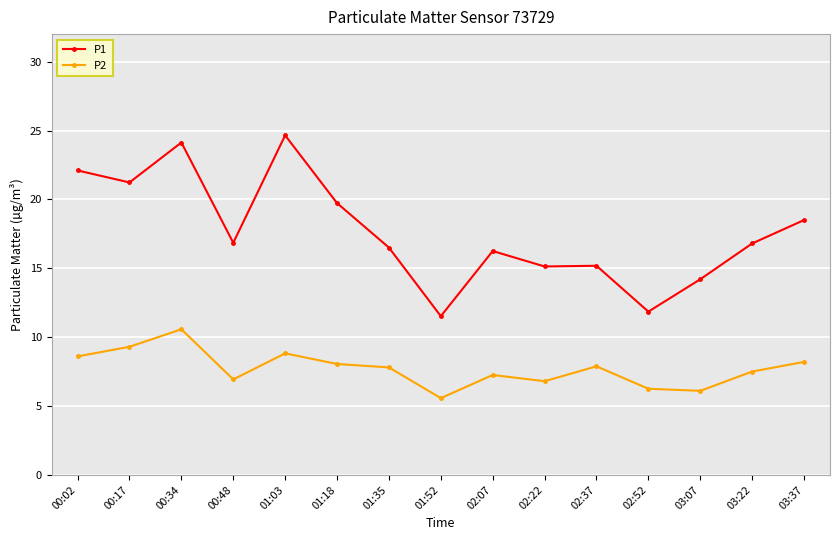

In P1, how many points are higher than both neighbors (excluding endpoints)?

4